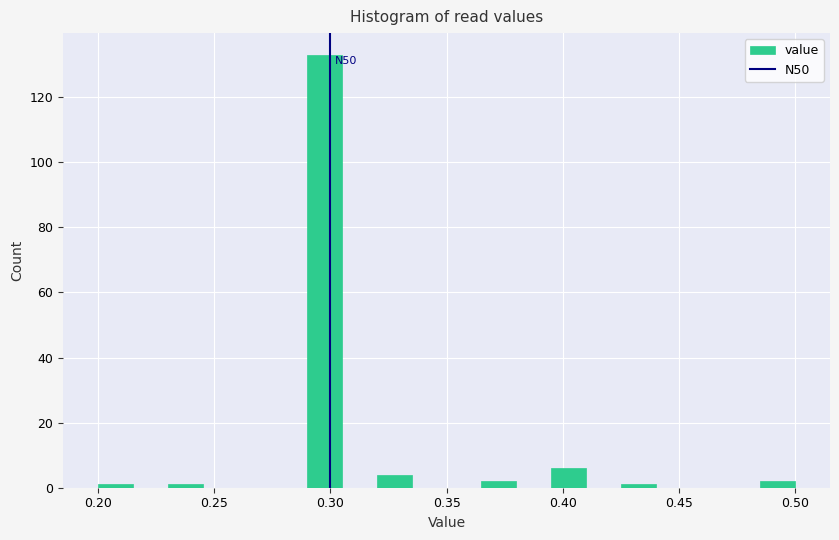

Read against the x-axis, roughly where is the centre of the tallest bar?

0.300